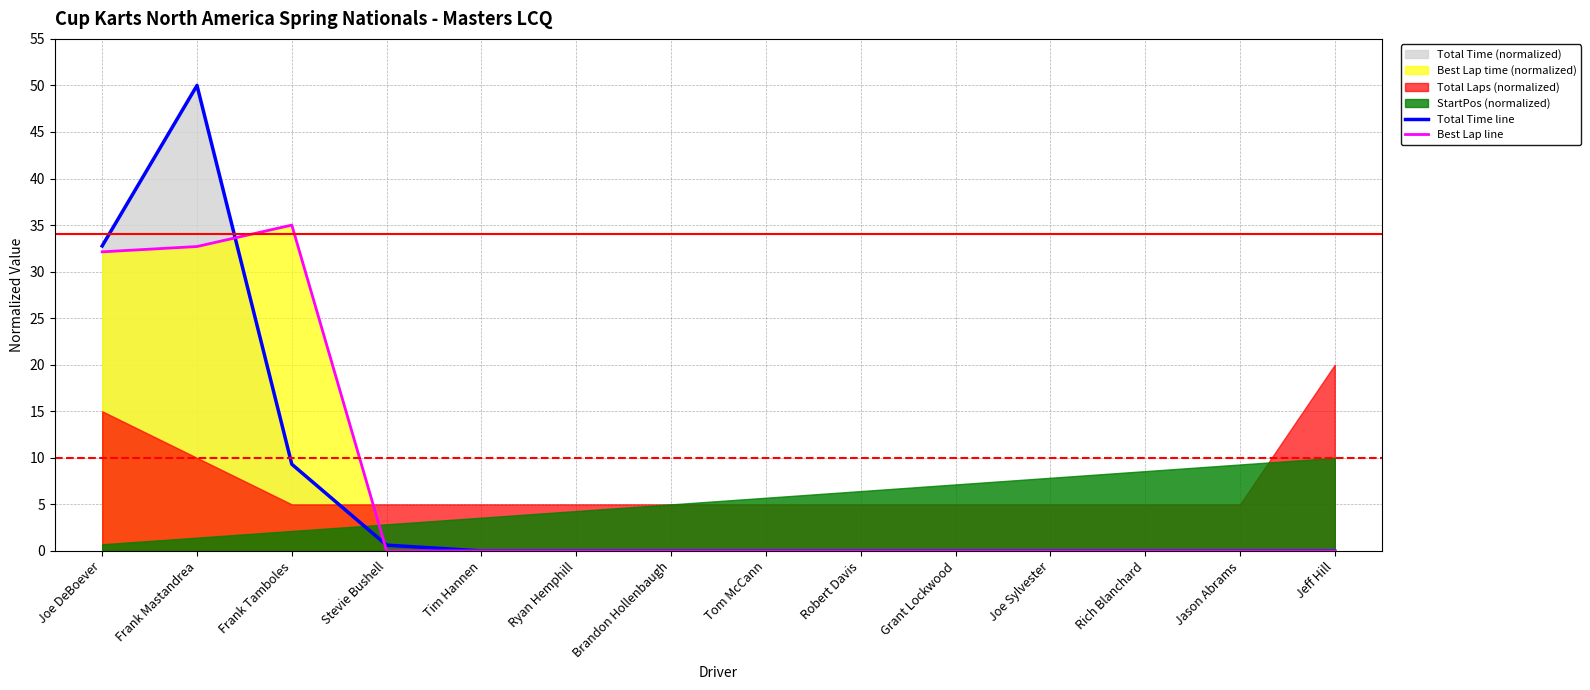

Which category has the highest value in the Best Lap line series?

Frank Tamboles